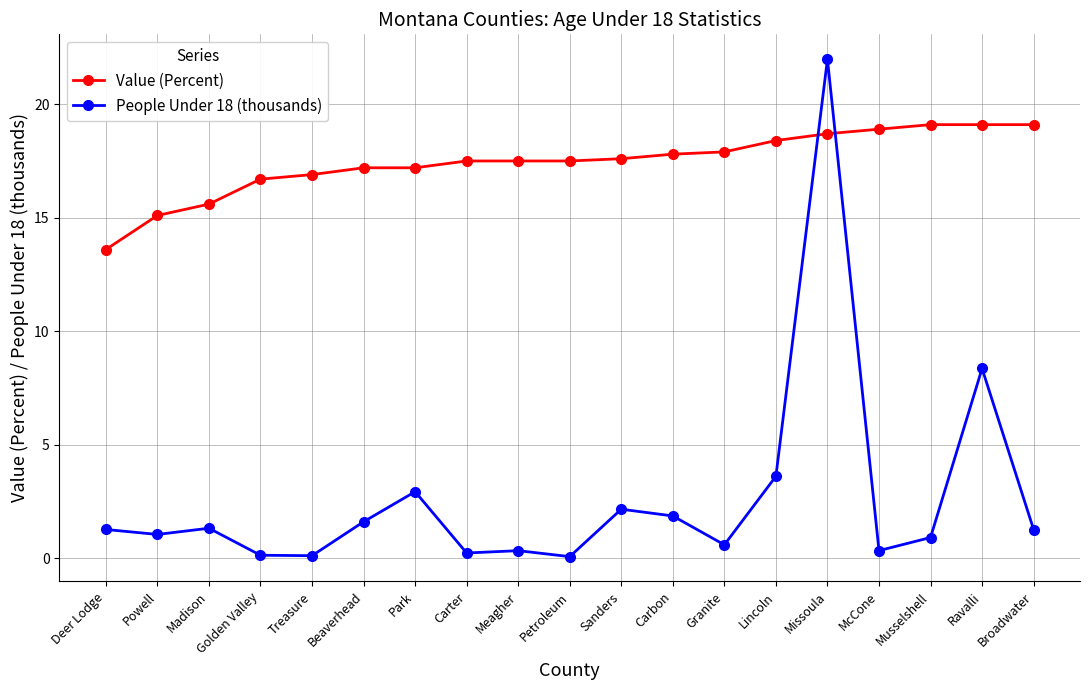

How many categories are shown in the chart?

19